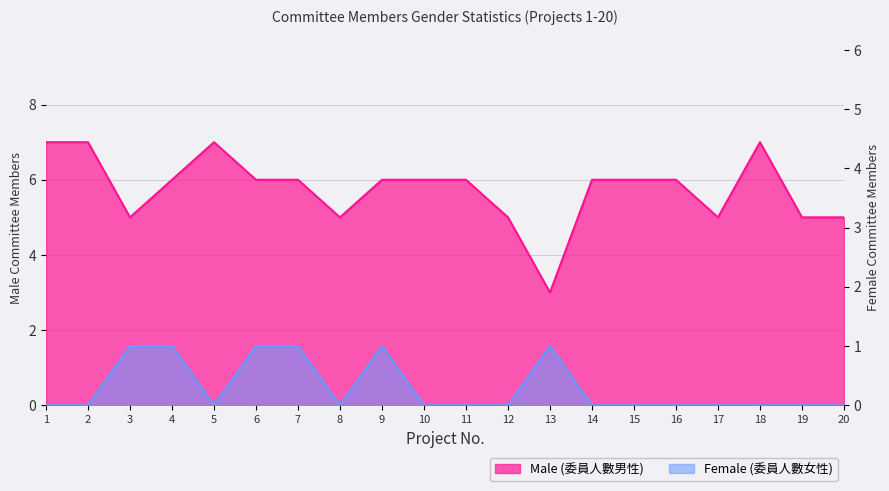

What is the value of the Male (委員人數男性) point at the 15th from the left?

6